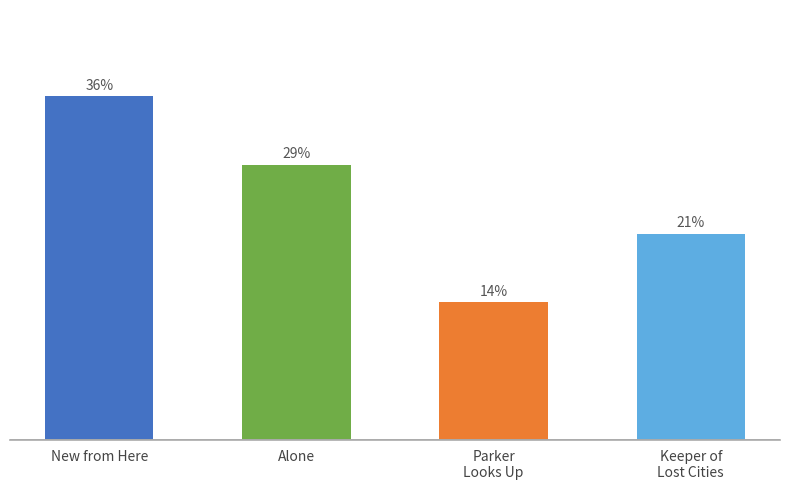

Are the bars horizontal?

No